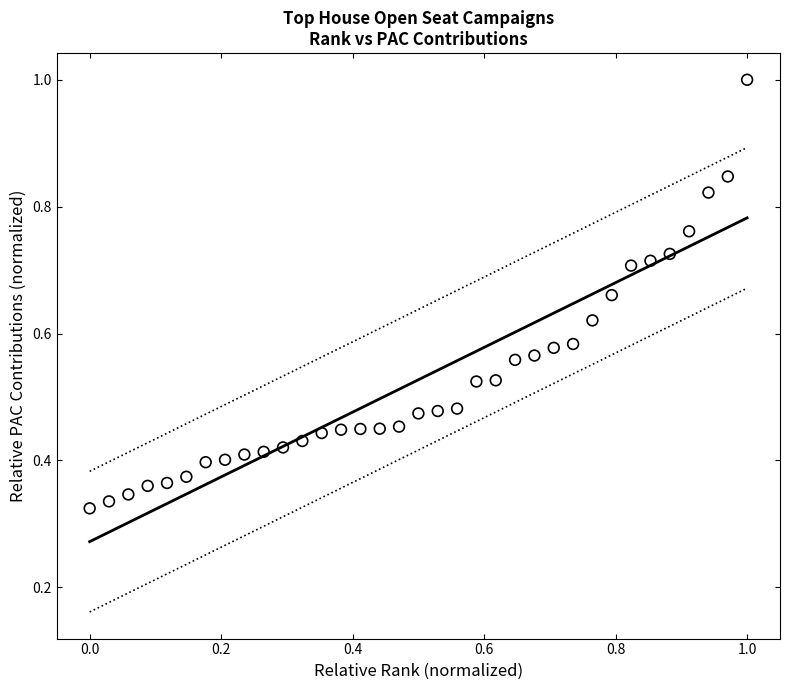

What is the range of X values (max minus min)?

1.0